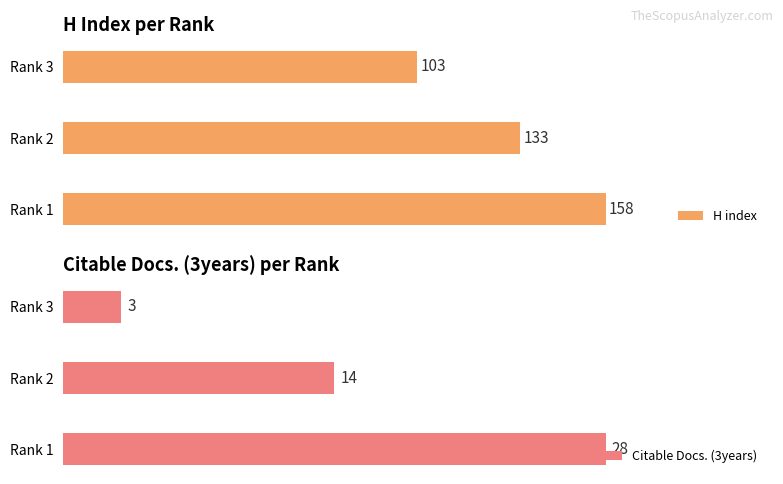

How many bars are there in total?

6